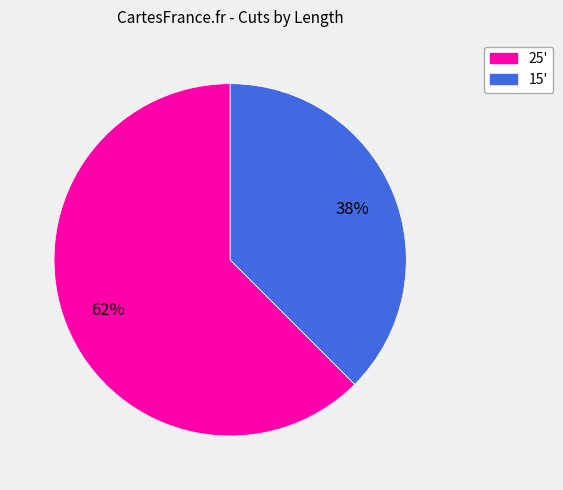

Rank the categories by value from highest to lowest.

25', 15'